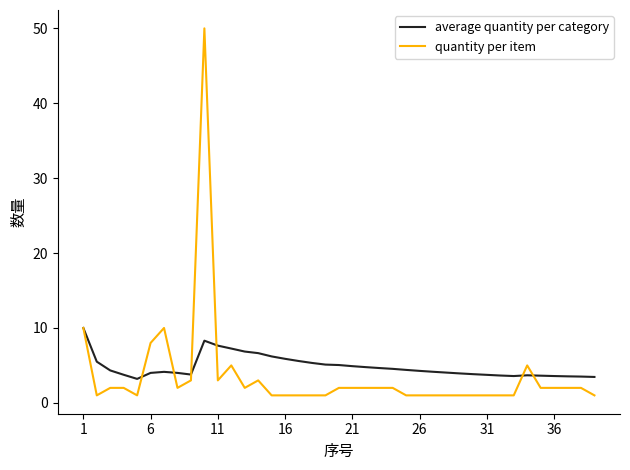

What is the maximum value shown in the chart?

50.0